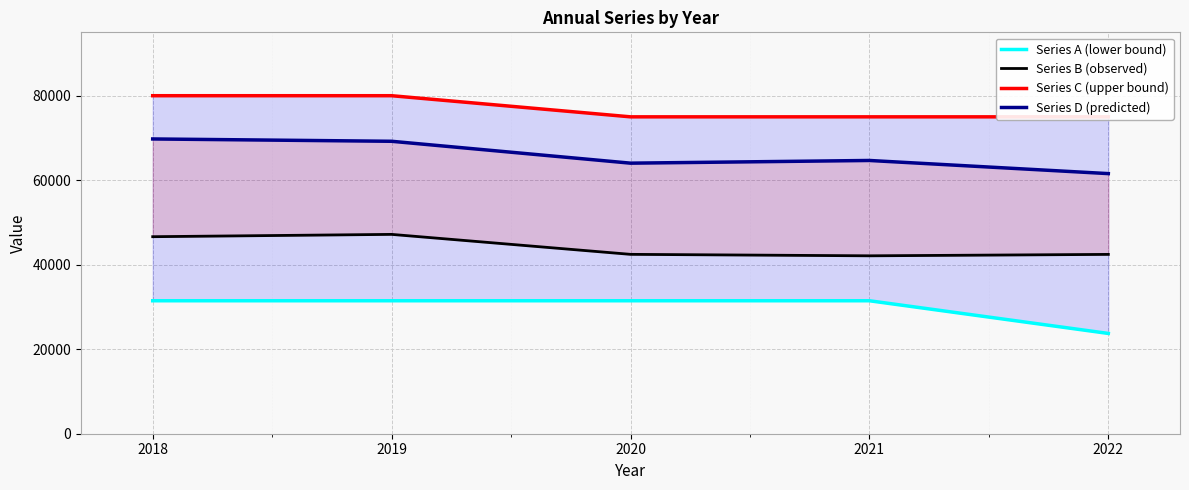

Between 2020 and 2022, which is larger?

2020